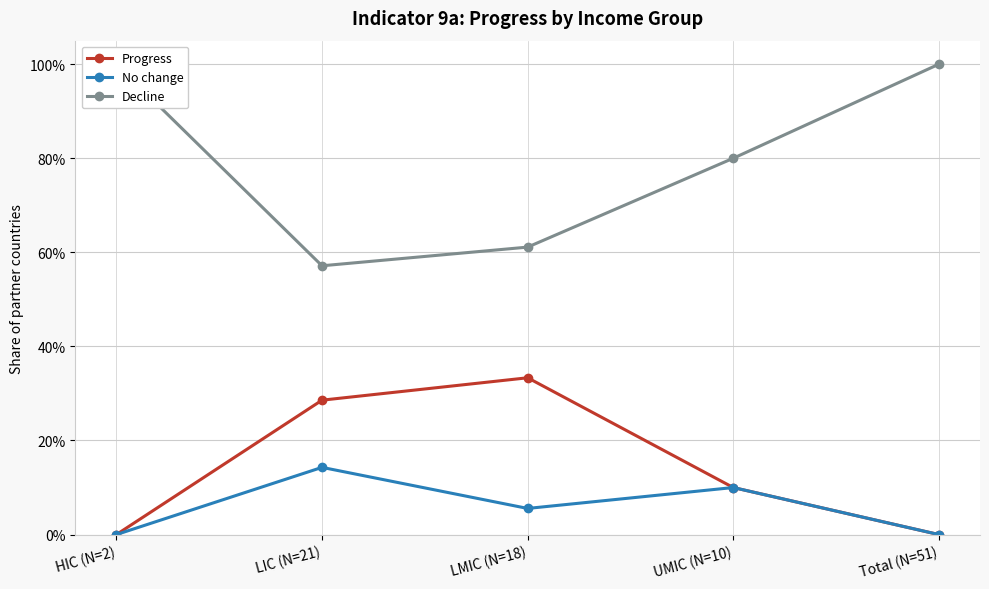

What is the value of the No change point at the 4th from the left?

0.1